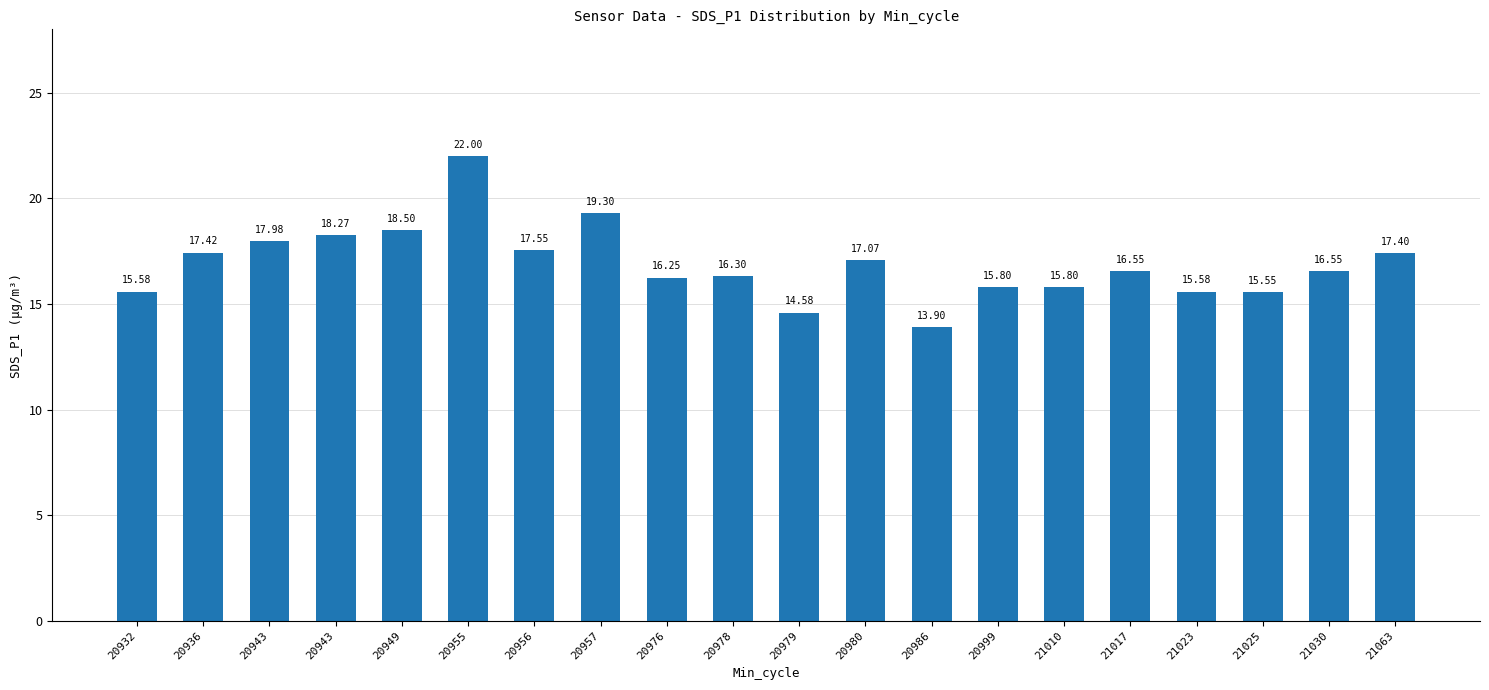

What is the change in value from 20986 to 21063?

+3.5